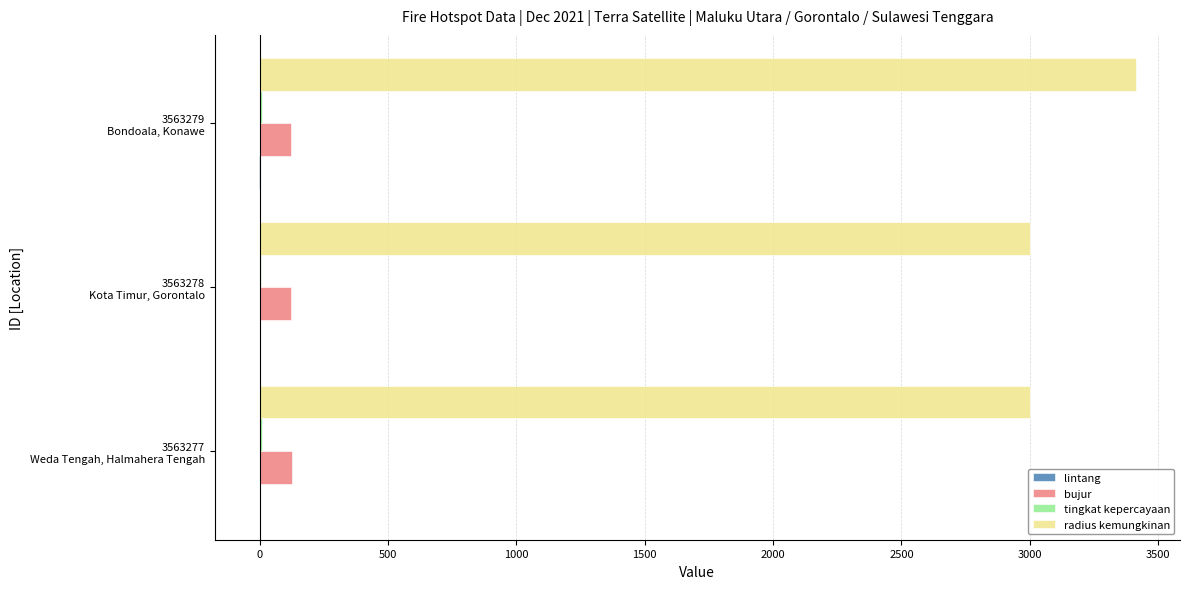

Which series has the largest total across all categories?

radius kemungkinan